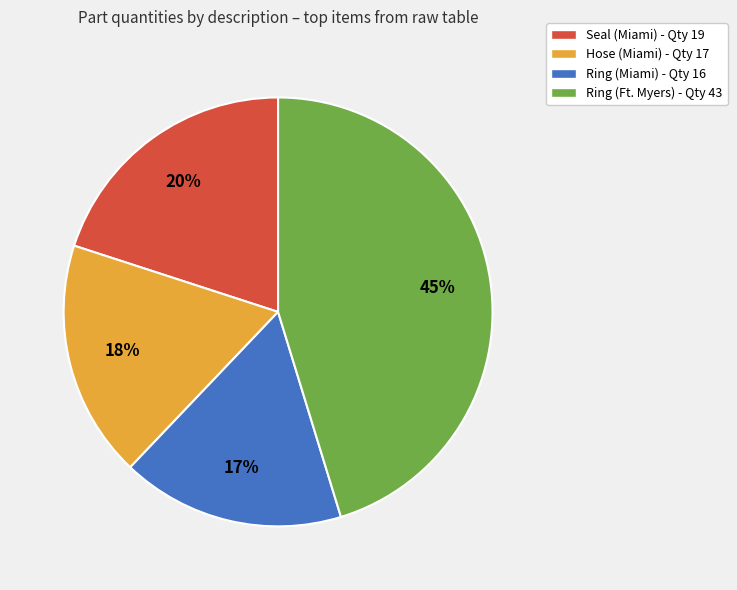

Is there any slice that represents more than half of the pie?

No